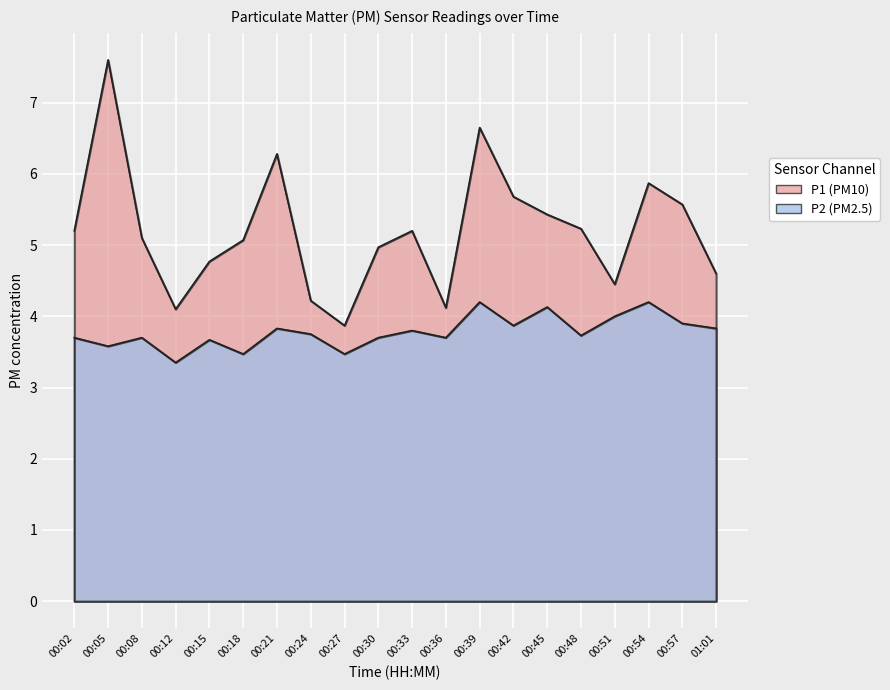

Which series has the widest spread of values?

P1